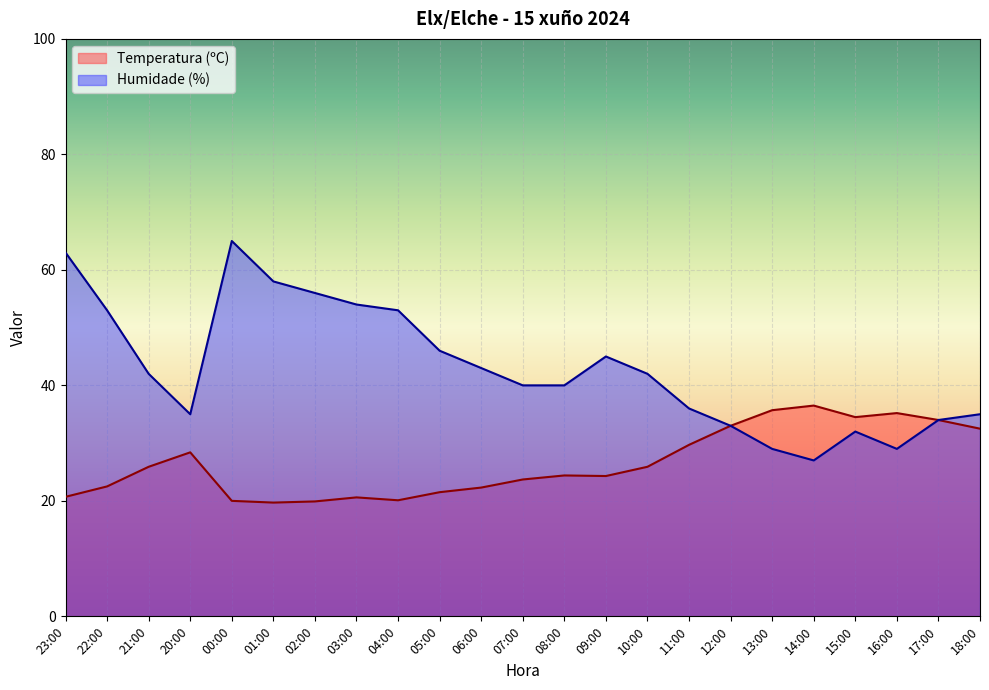

Between 22:00 and 14:00, which series saw the biggest shift?

Humidade (%)